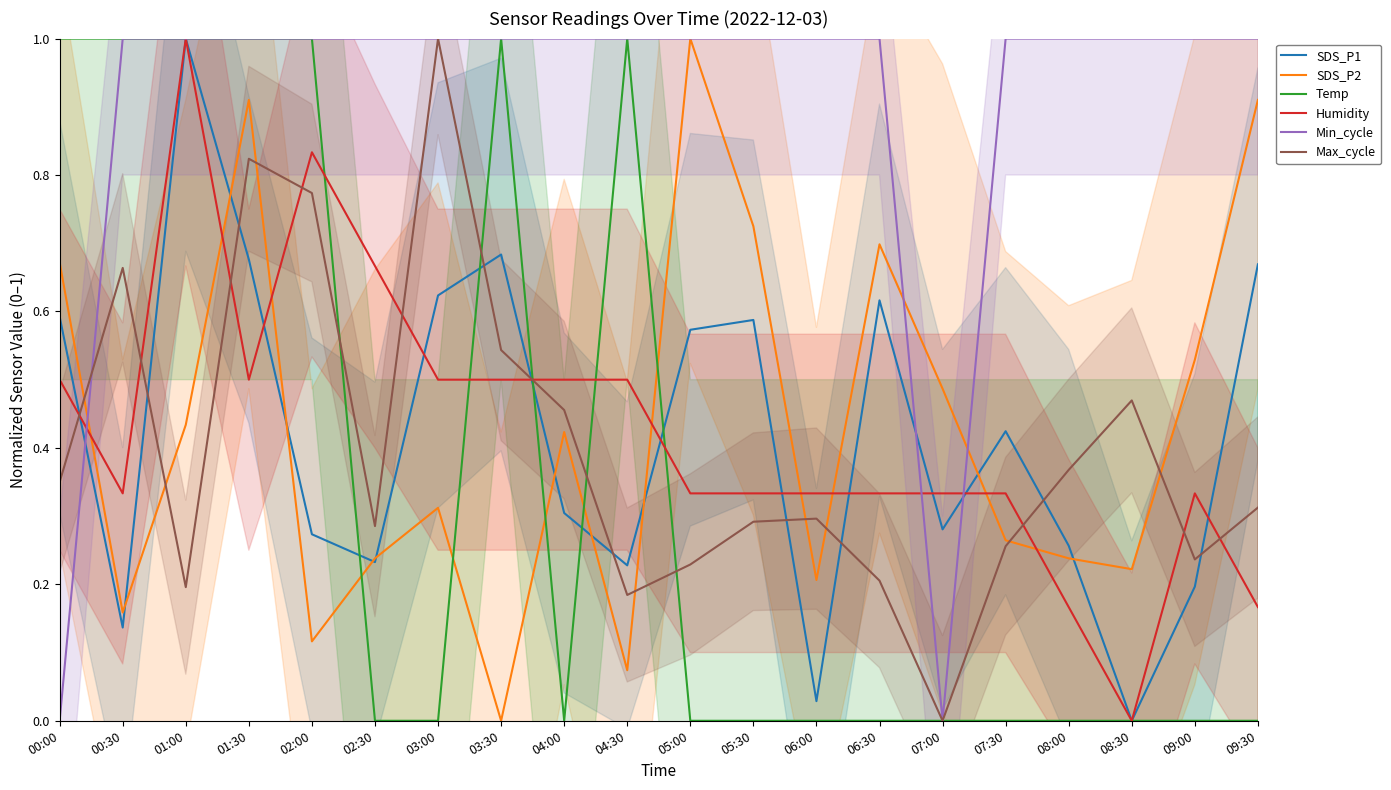

What position from the right is 01:00?

18